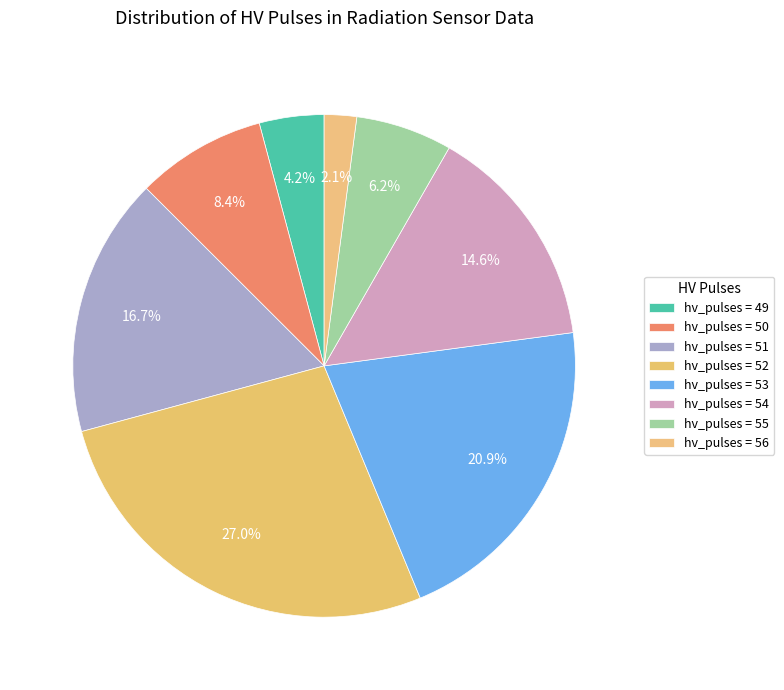

How many segments does this pie chart have?

8